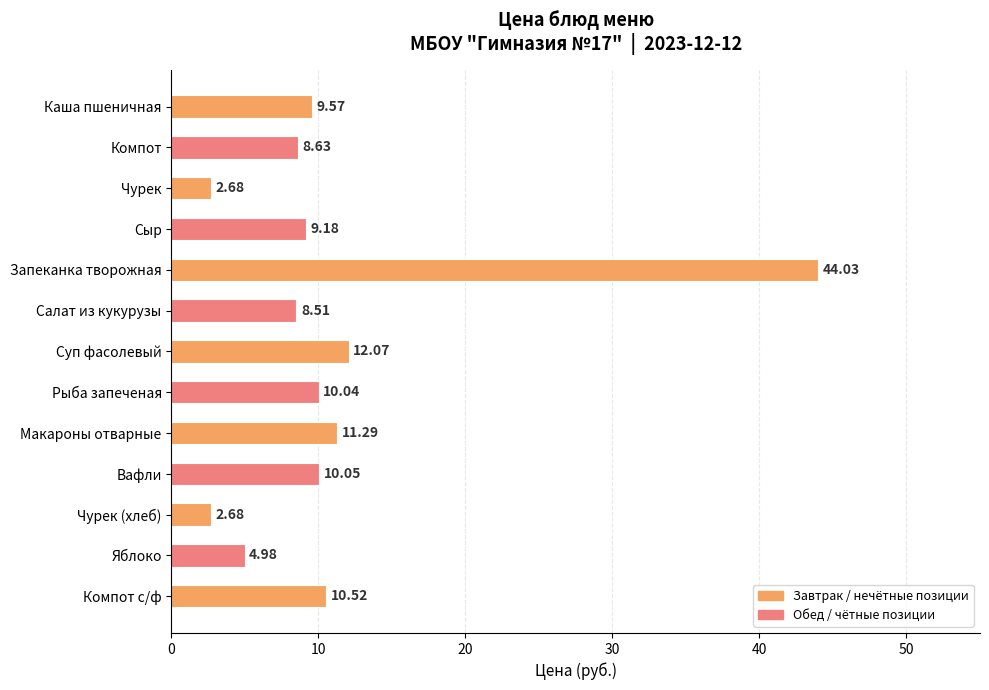

What is the change in value from Чурек (хлеб) to Яблоко?

+2.3